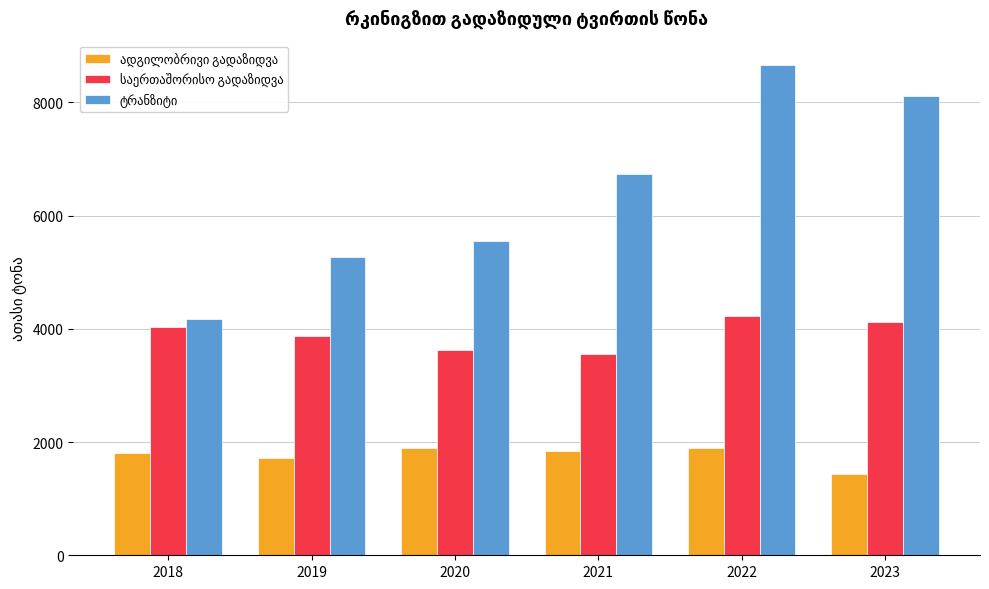

What is the minimum value shown in the chart?

1429.5